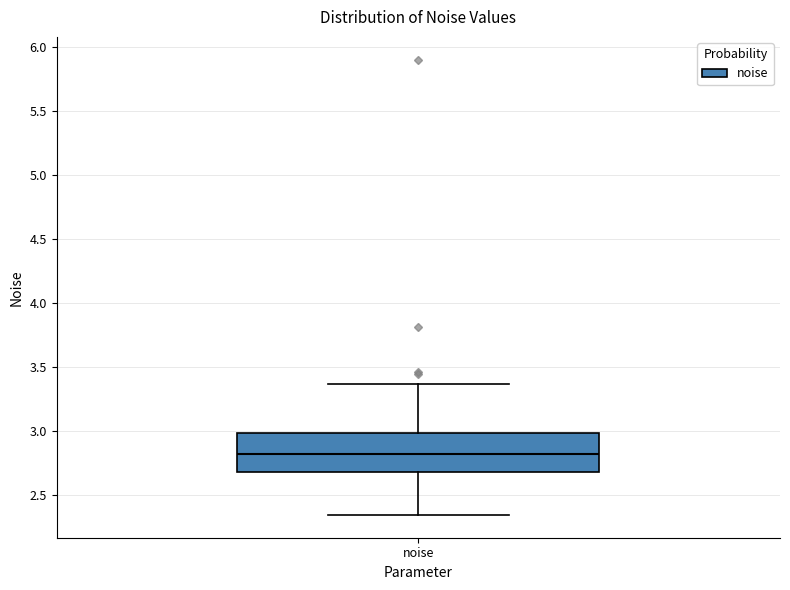

Transcribe this box plot: give where the median line is, the range the box spans, and where the two whiskers end, as read against the y-axis. The values are not printed on the chart, so give them approximately, as read against the axis.

median 2.80, box 2.70 to 3.00, whiskers 2.35 to 3.35